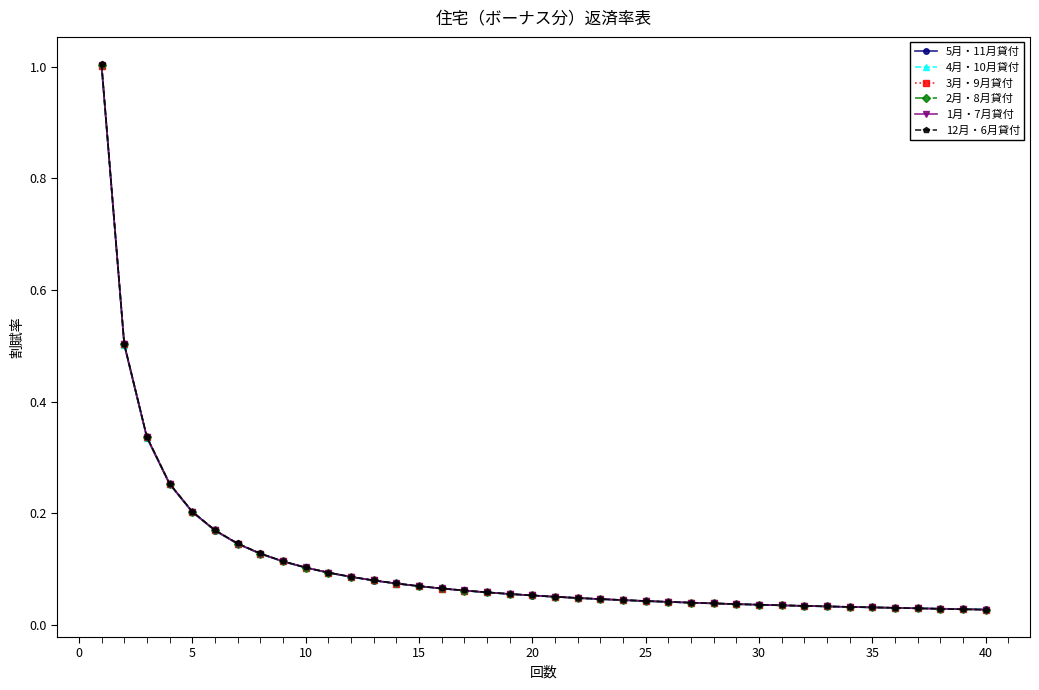

Is this an area chart (filled region under the line)?

No